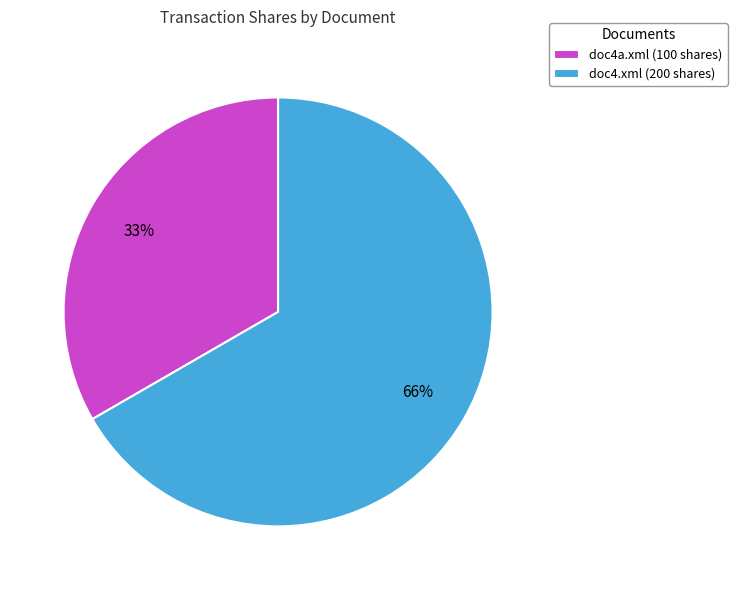

Do doc4.xml and doc4a.xml together represent more than half of the pie?

Yes